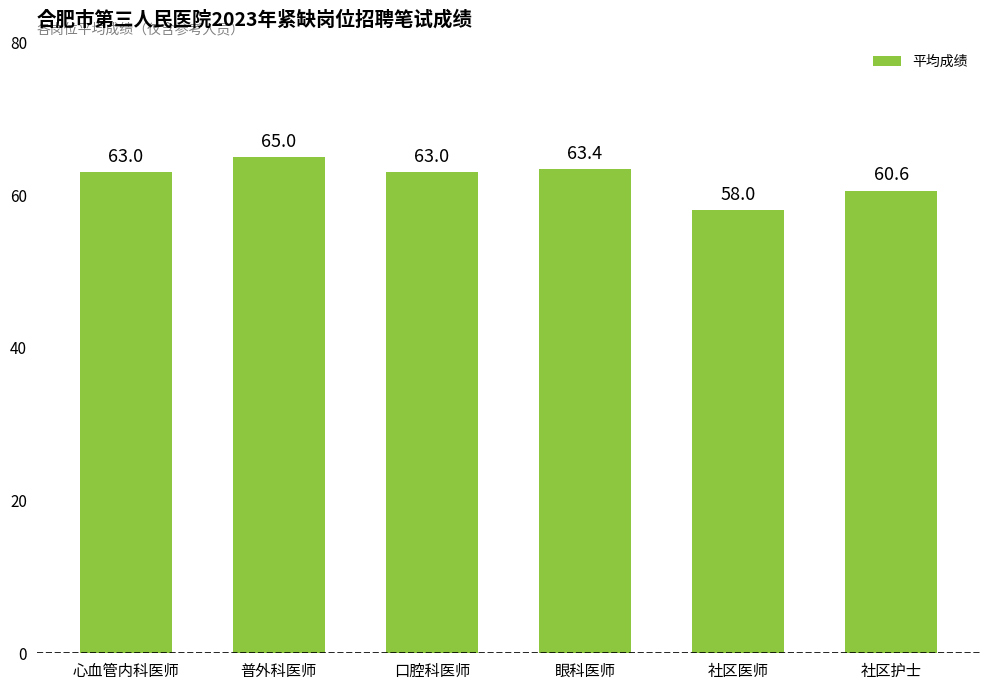

How many values are below 63?

2